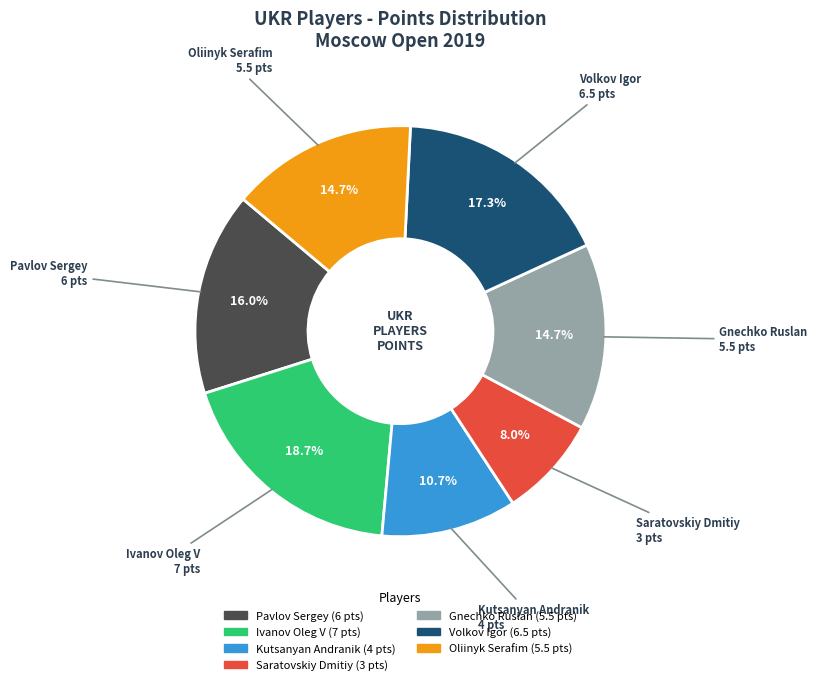

What percentage is NOT represented by Ivanov Oleg V?

81.3%